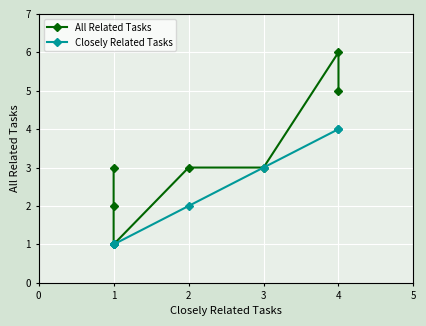

Is the value of All Related Tasks at 1 greater than the value of Closely Related Tasks at 1?

Yes